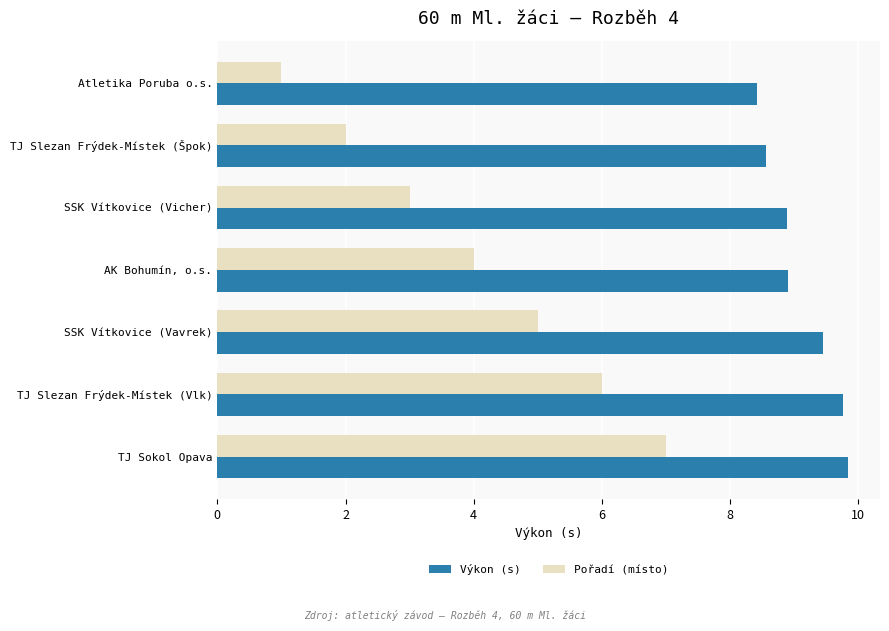

Between SSK Vítkovice (Vicher) and AK Bohumín, o.s., which series saw the biggest shift?

Pořadí (místo)